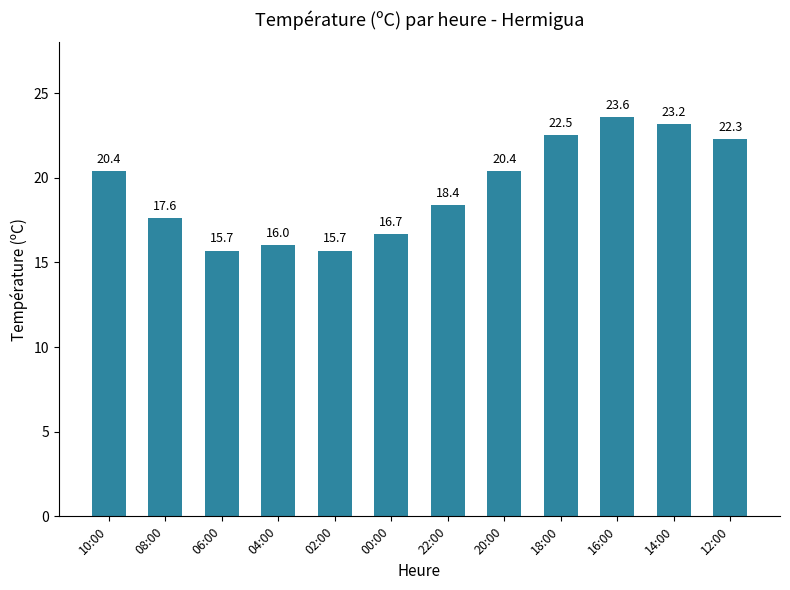

At which label does the data first exceed 20?

10:00